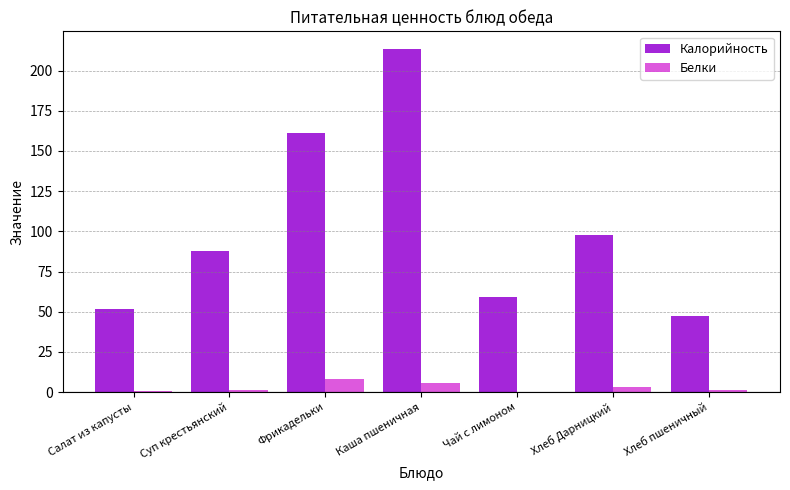

The value of Калорийность at Хлеб пшеничный is 82.6. True or false?

False